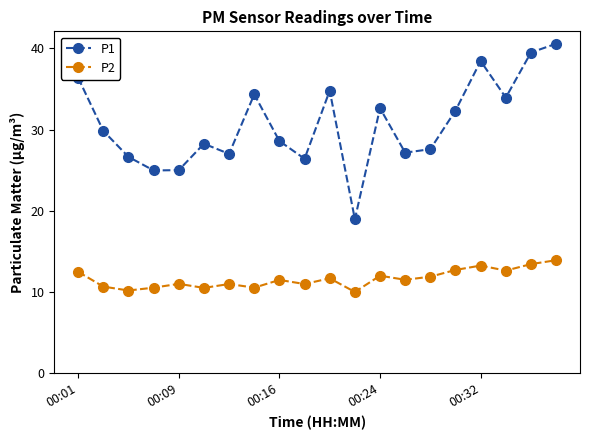

At how many categories does at least one series exceed 17?

20